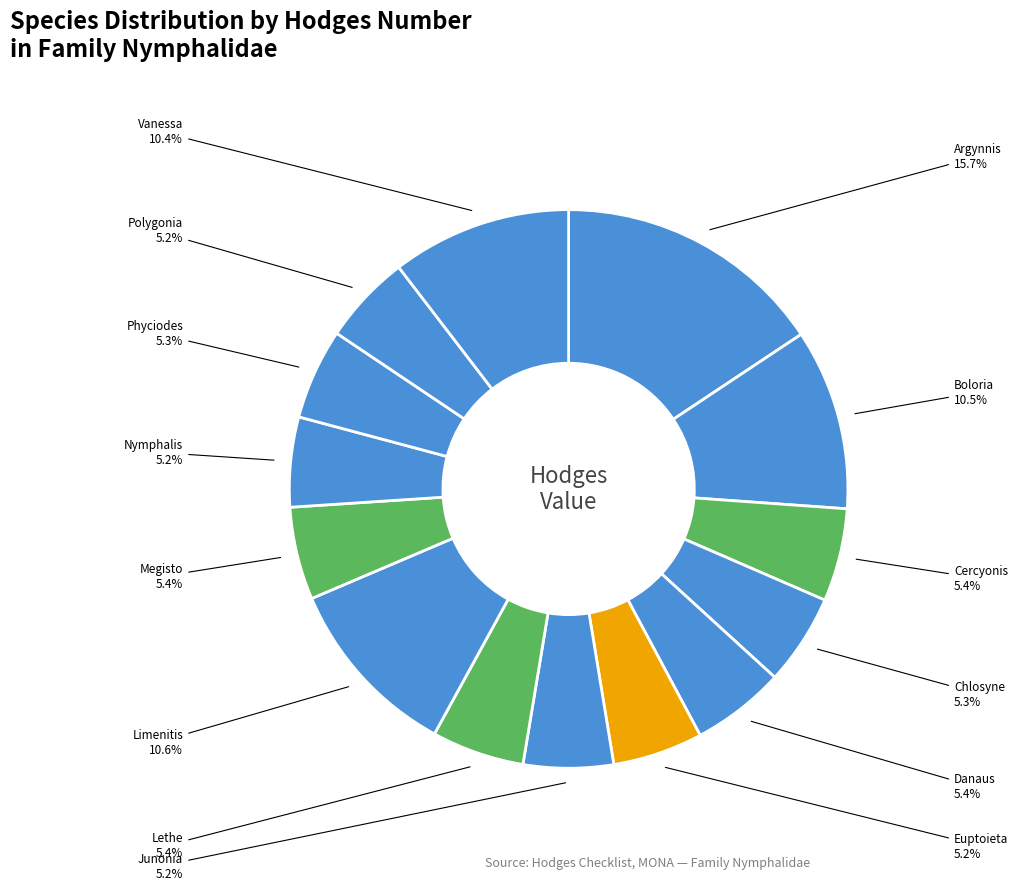

How many slices are in this pie chart?

14